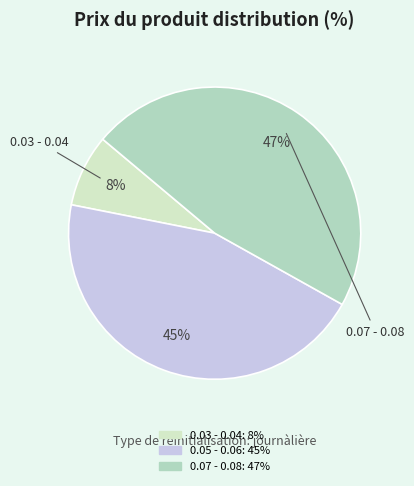

Is there any slice that represents more than half of the pie?

No